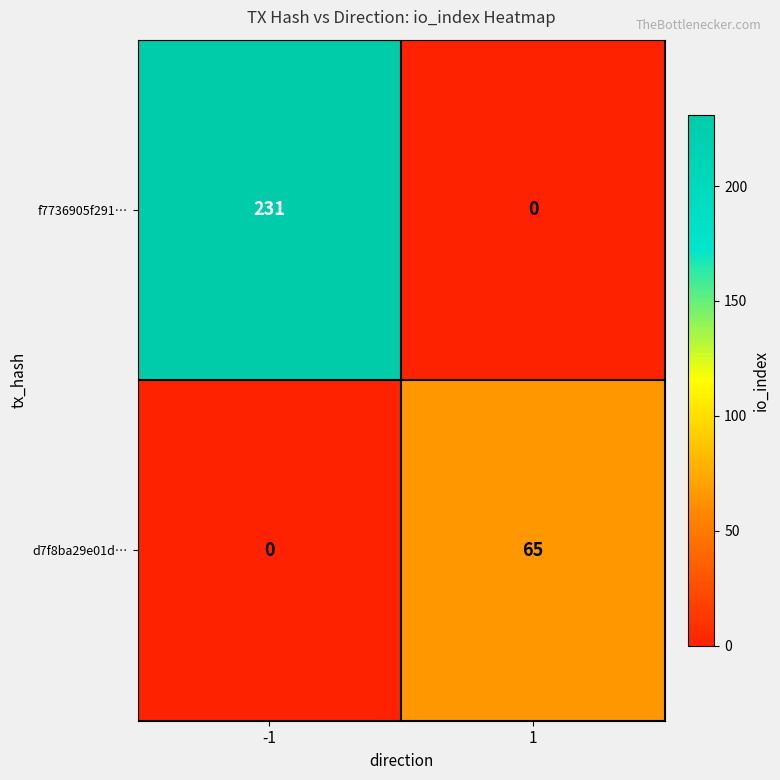

How many categories are shown in the chart?

2